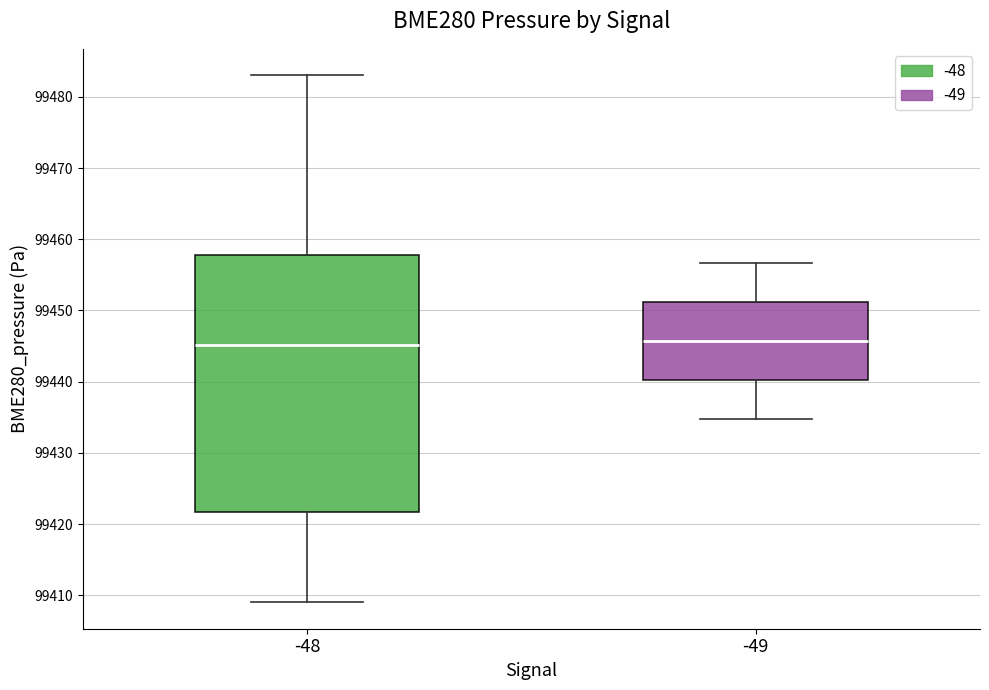

Comparing the boxes themselves (not the whiskers), which one is the tallest?

-48